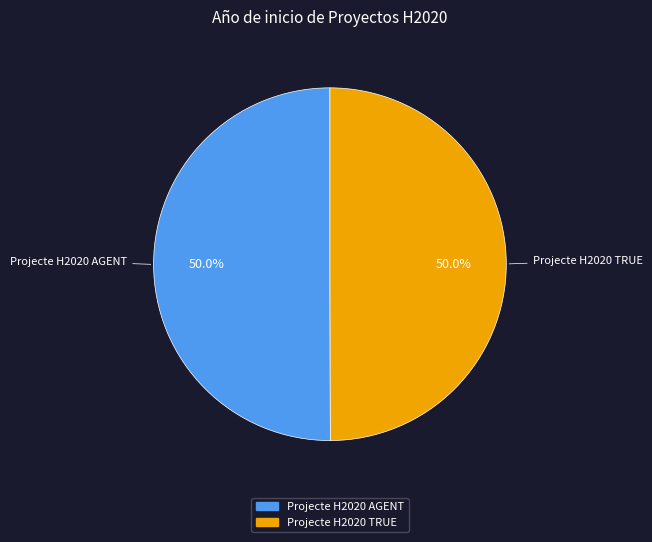

The Projecte H2020 TRUE slice represents 50% of the pie. True or false?

True